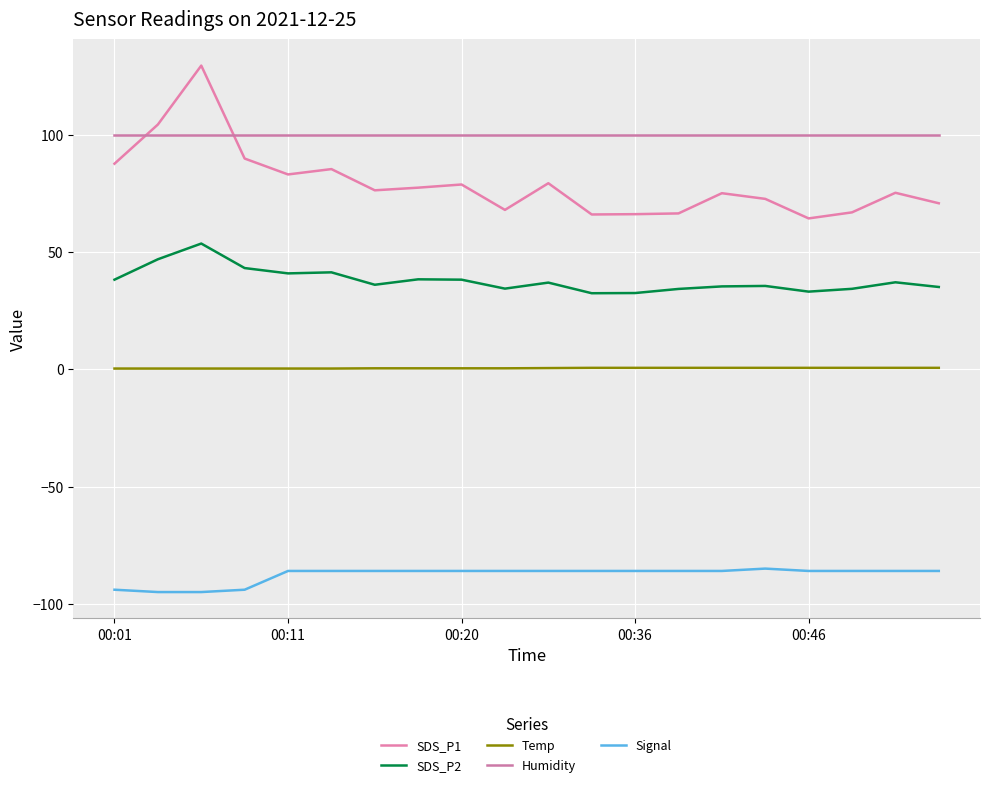

Does the chart have visible grid lines?

Yes